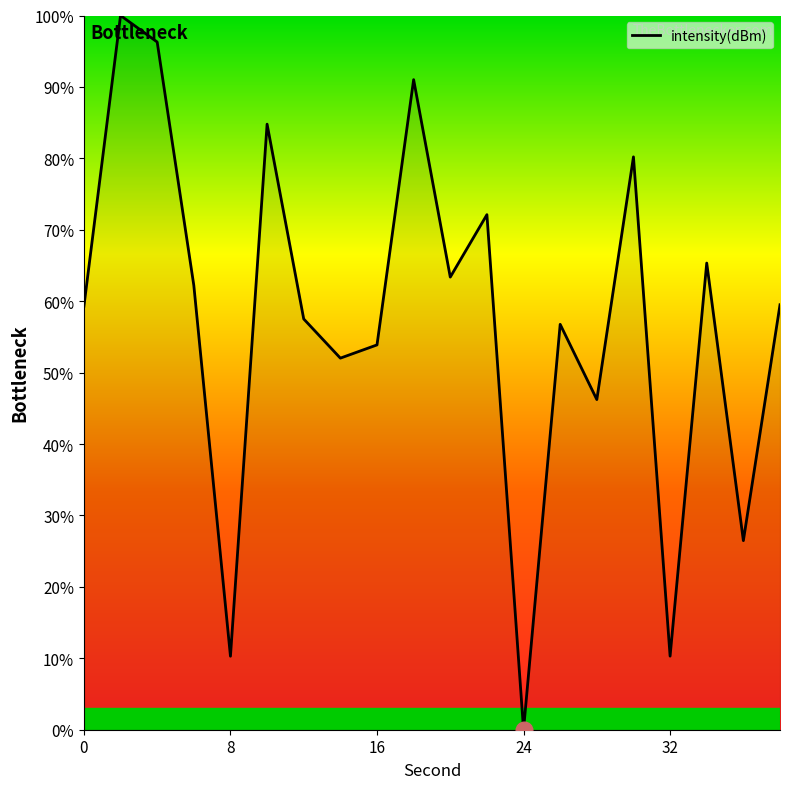

Count the number of categories in the chart.

20